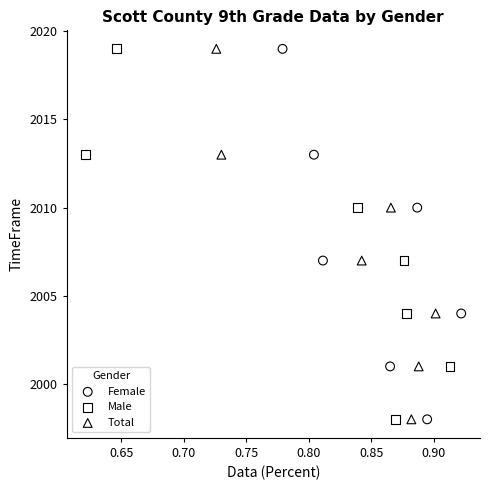

What are all the series names shown in the legend?

Female, Male, Total